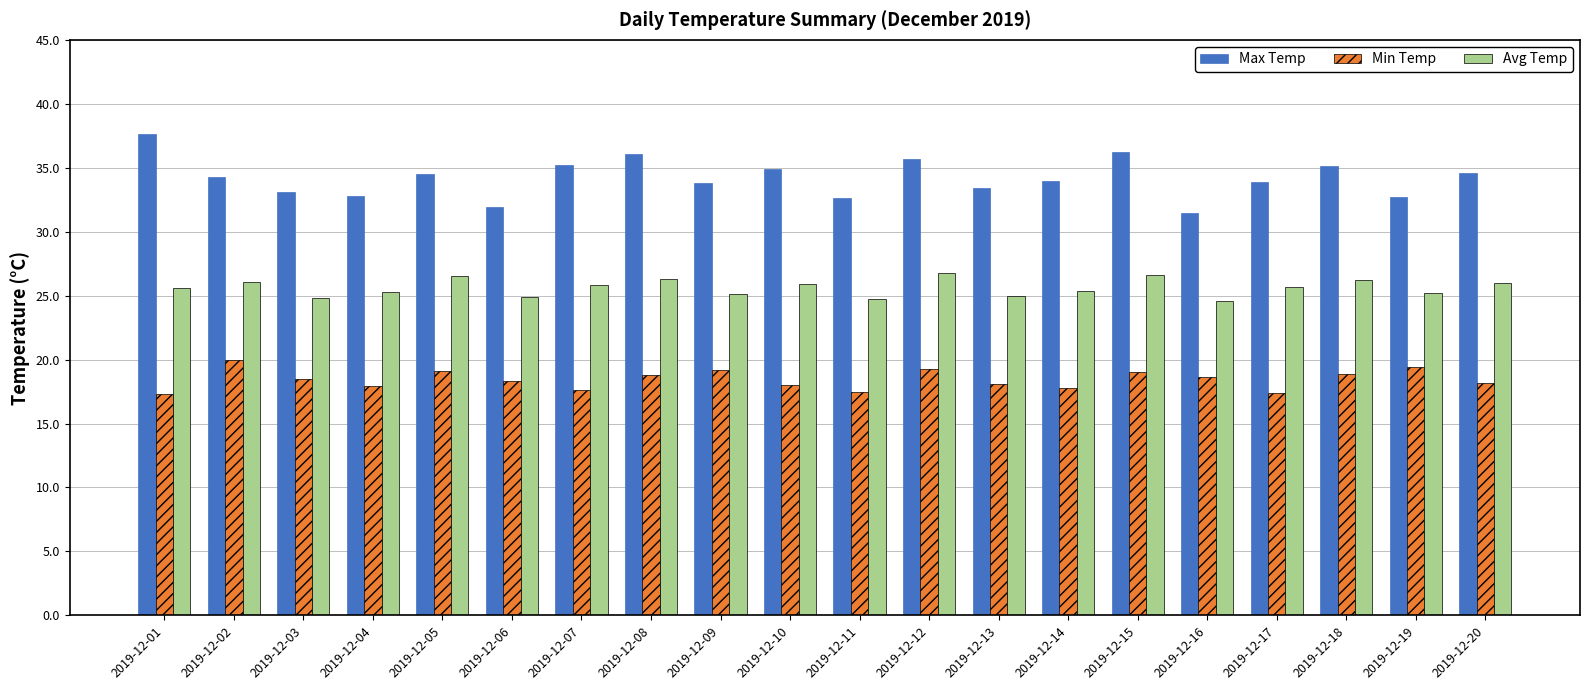

What is the total value across all series at 2019-12-19?

77.3